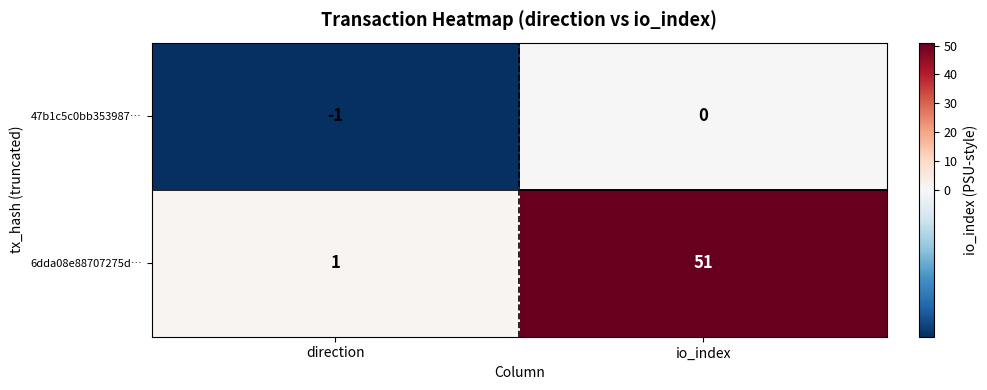

At which category is the sum across all series the highest?

io_index